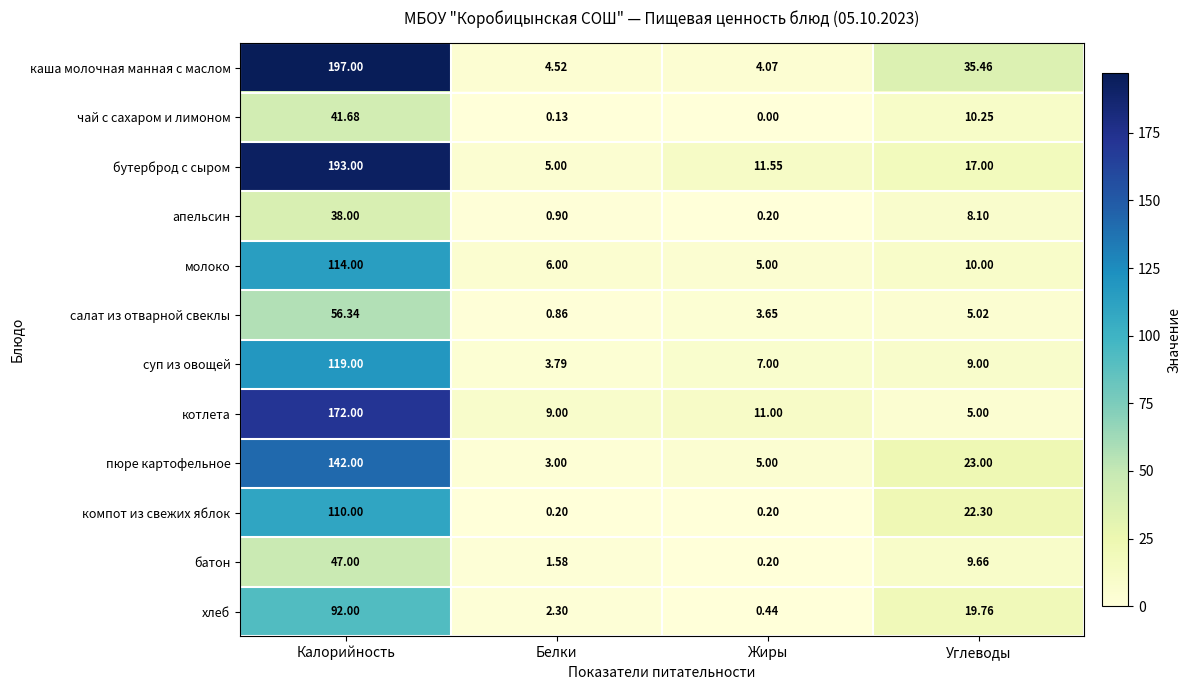

Rank the categories by котлета value from lowest to highest.

Углеводы, Белки, Жиры, Калорийность